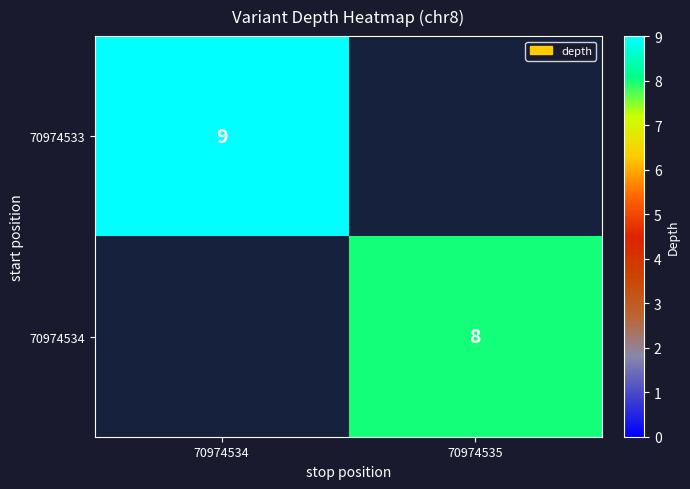

The 70974533 series shows 2 at 70974534. True or false?

False